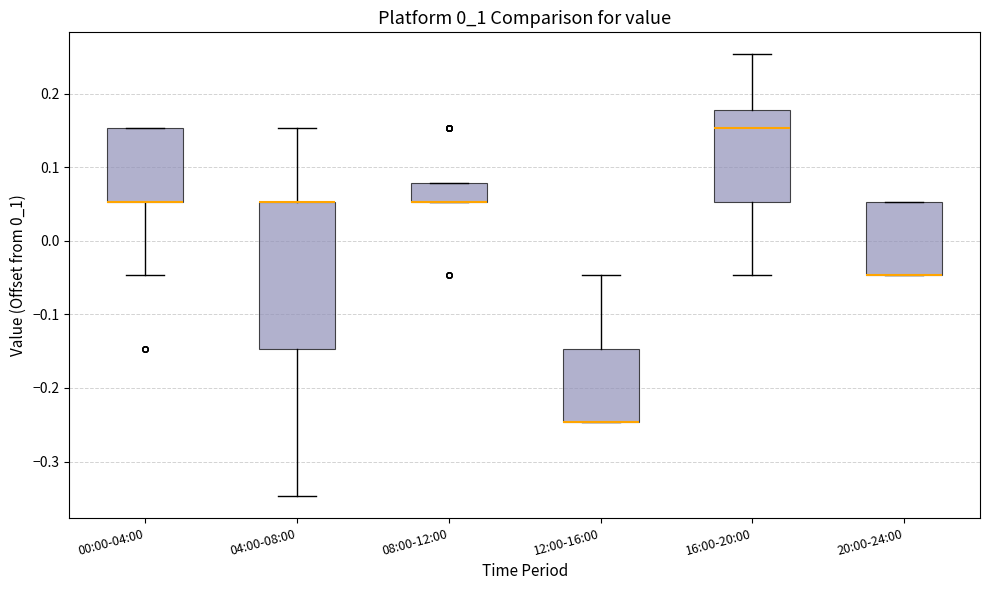

Reading left to right, transcribe this box plot: for each box, give where its median line is, the range the box spans, and where its two whiskers end, as read against the y-axis. The values are not printed on the chart, so give them approximately, as read against the axis.

00:00-04:00: median 0.05 (drawn on the box's lower edge), box 0.05 to 0.15, whiskers -0.05 to 0.15
04:00-08:00: median 0.05 (drawn on the box's upper edge), box -0.15 to 0.05, whiskers -0.35 to 0.15
08:00-12:00: median 0.05 (drawn on the box's lower edge), box 0.05 to 0.08, whiskers 0.05 to 0.08
12:00-16:00: median -0.25 (drawn on the box's lower edge), box -0.25 to -0.15, whiskers -0.25 to -0.05
16:00-20:00: median 0.15, box 0.05 to 0.18, whiskers -0.05 to 0.25
20:00-24:00: median -0.05 (drawn on the box's lower edge), box -0.05 to 0.05, whiskers -0.05 to 0.05